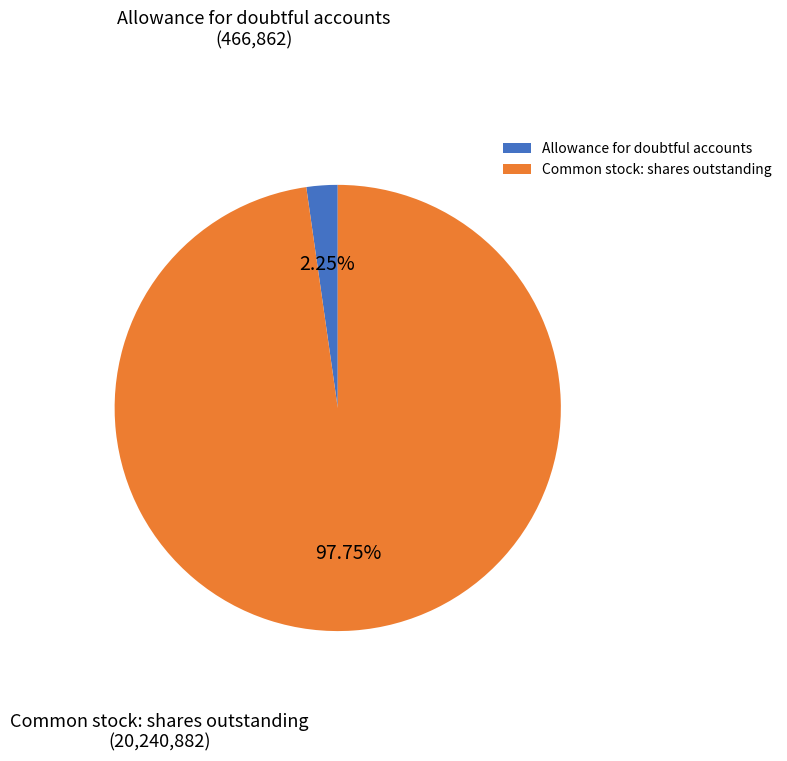

Count the number of slices in the pie.

2